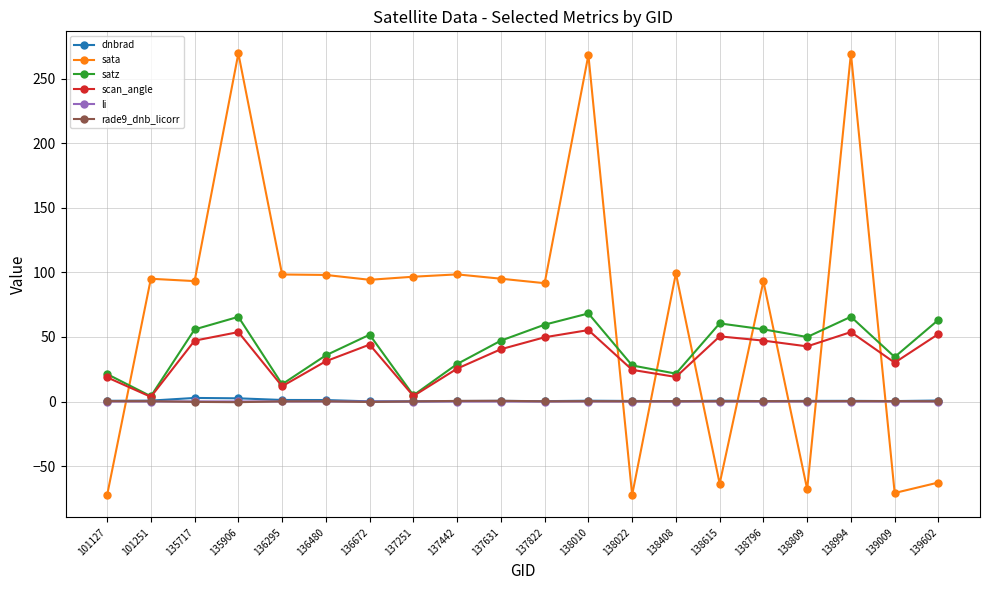

What is the lowest value of the rade9_dnb_licorr series?

-0.5